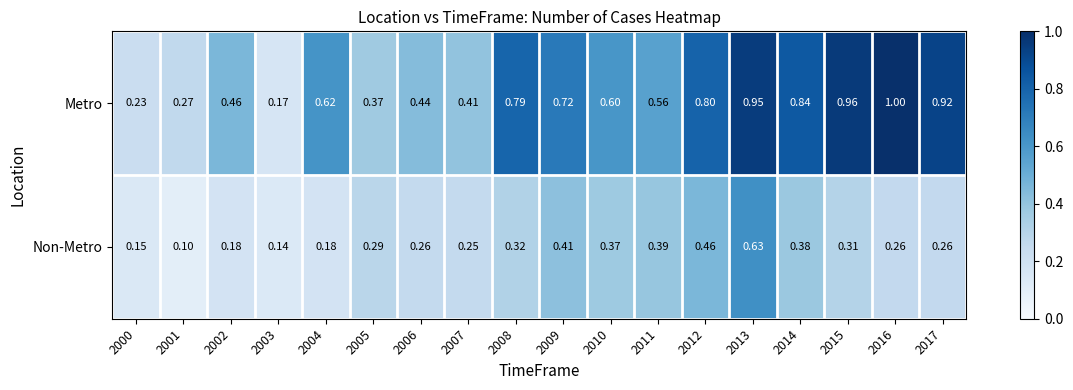

Rank the series by their maximum value, from lowest to highest.

Non-Metro, Metro